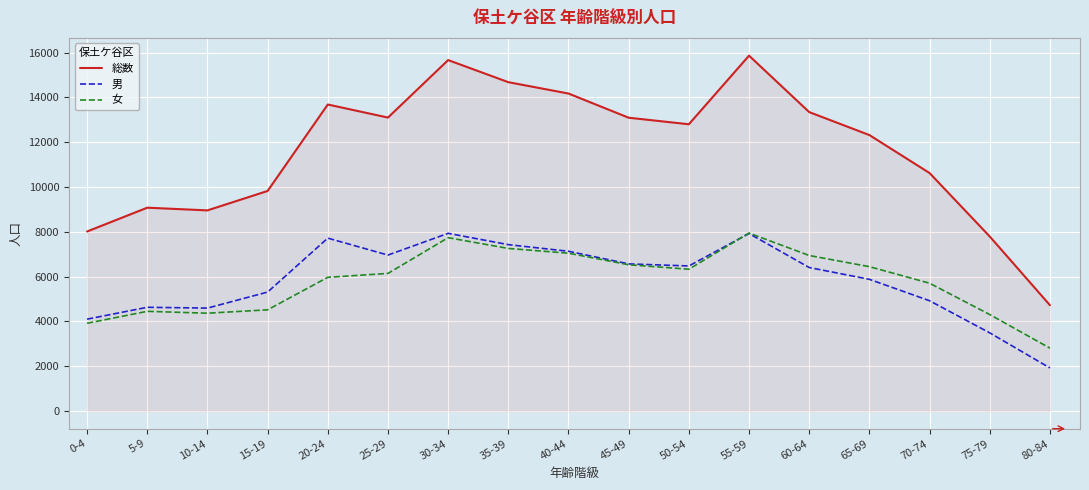

Which series has the largest total across all categories?

総数